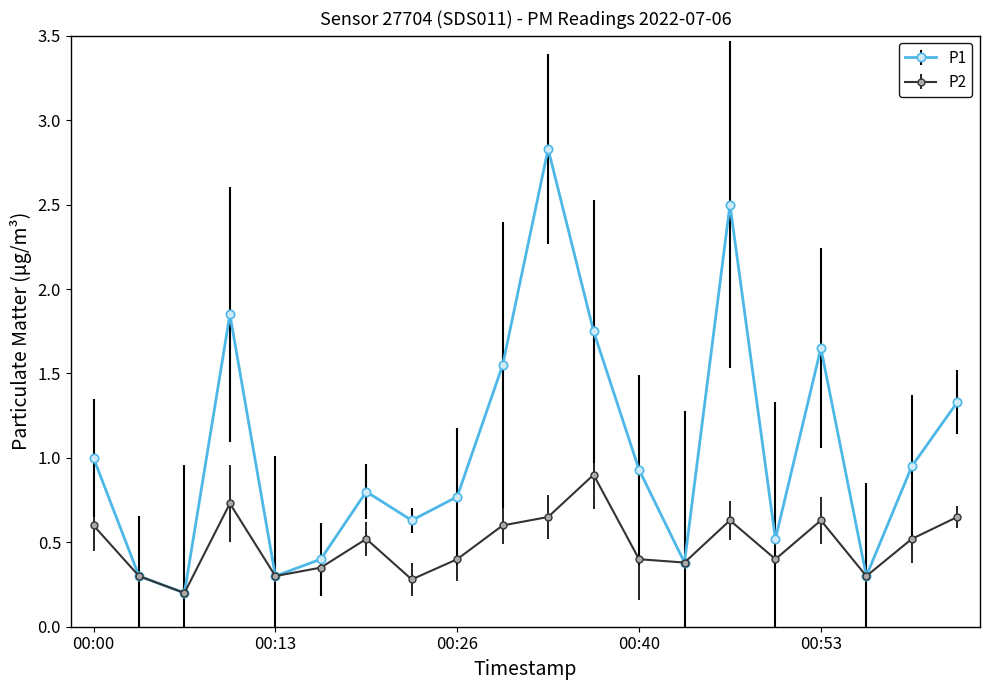

What is the maximum value for P1?

2.8